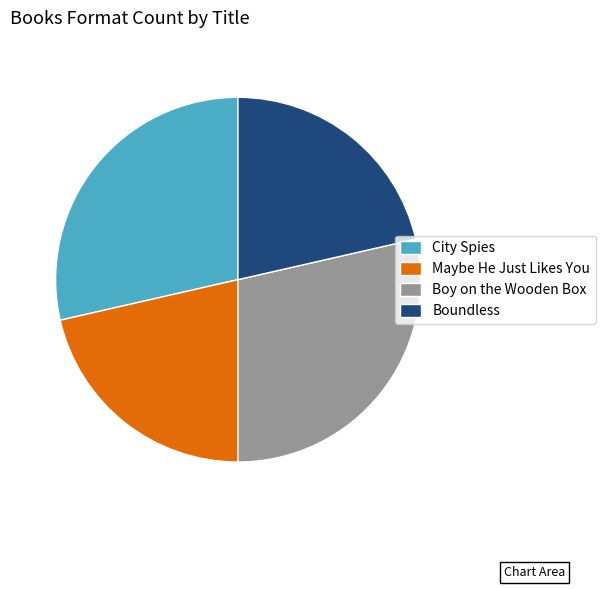

Which has a higher value, Maybe He Just Likes You or Boy on the Wooden Box?

Boy on the Wooden Box